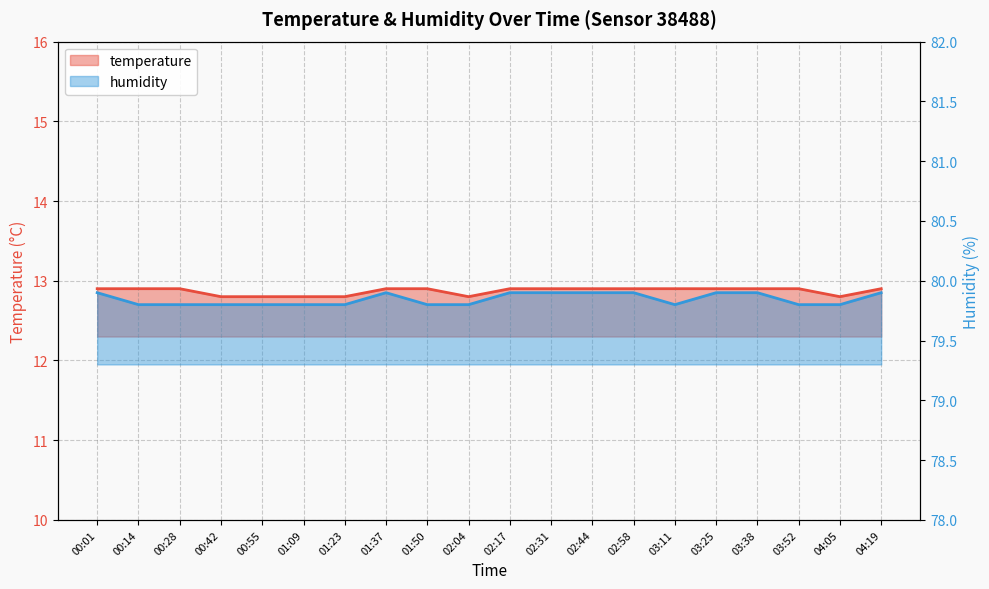

What is the difference between the second highest and second lowest values in the temperature series?

0.1